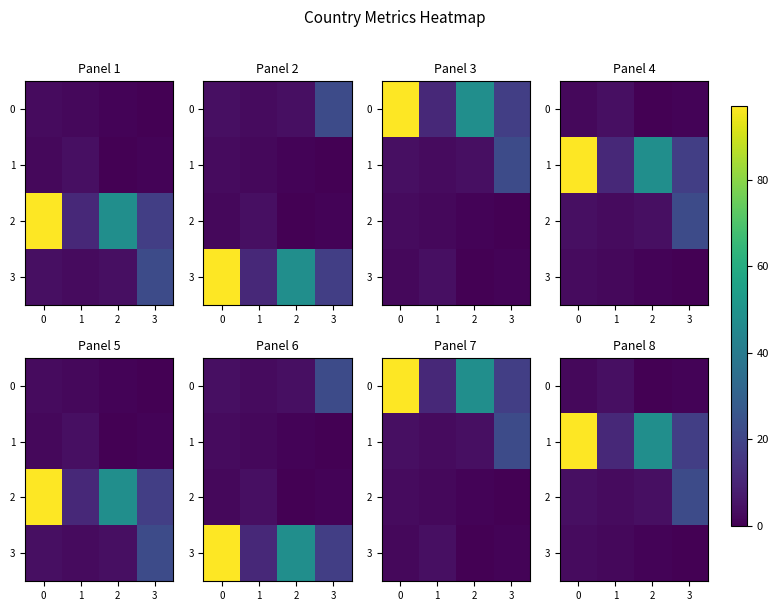

What is the lowest value of the 1 series?

11